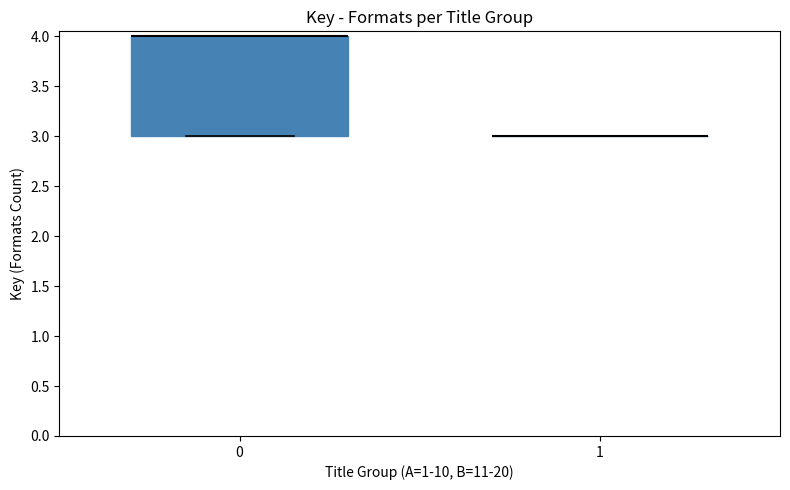

Which box is the tallest, from its lower edge to its upper edge?

0